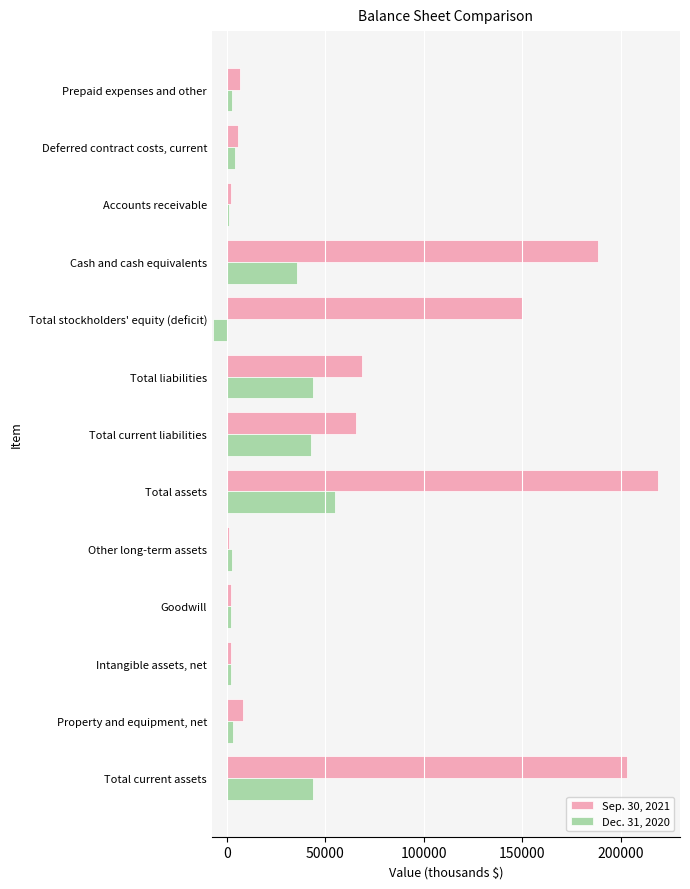

Which series has the largest range (max minus min)?

Sep. 30, 2021